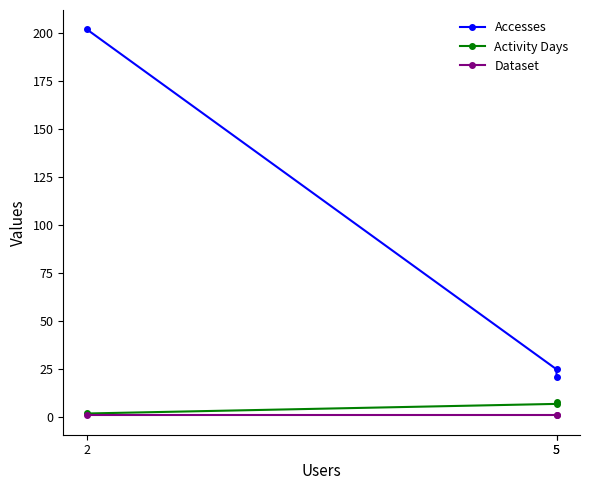

At how many categories does at least one series exceed 189?

1